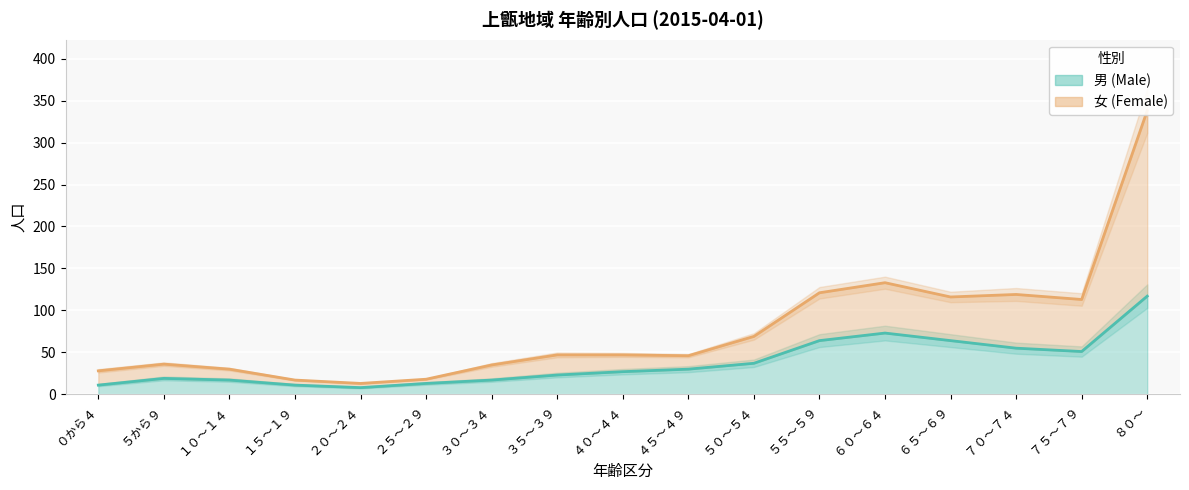

At which label does 男 reach its peak?

８０～